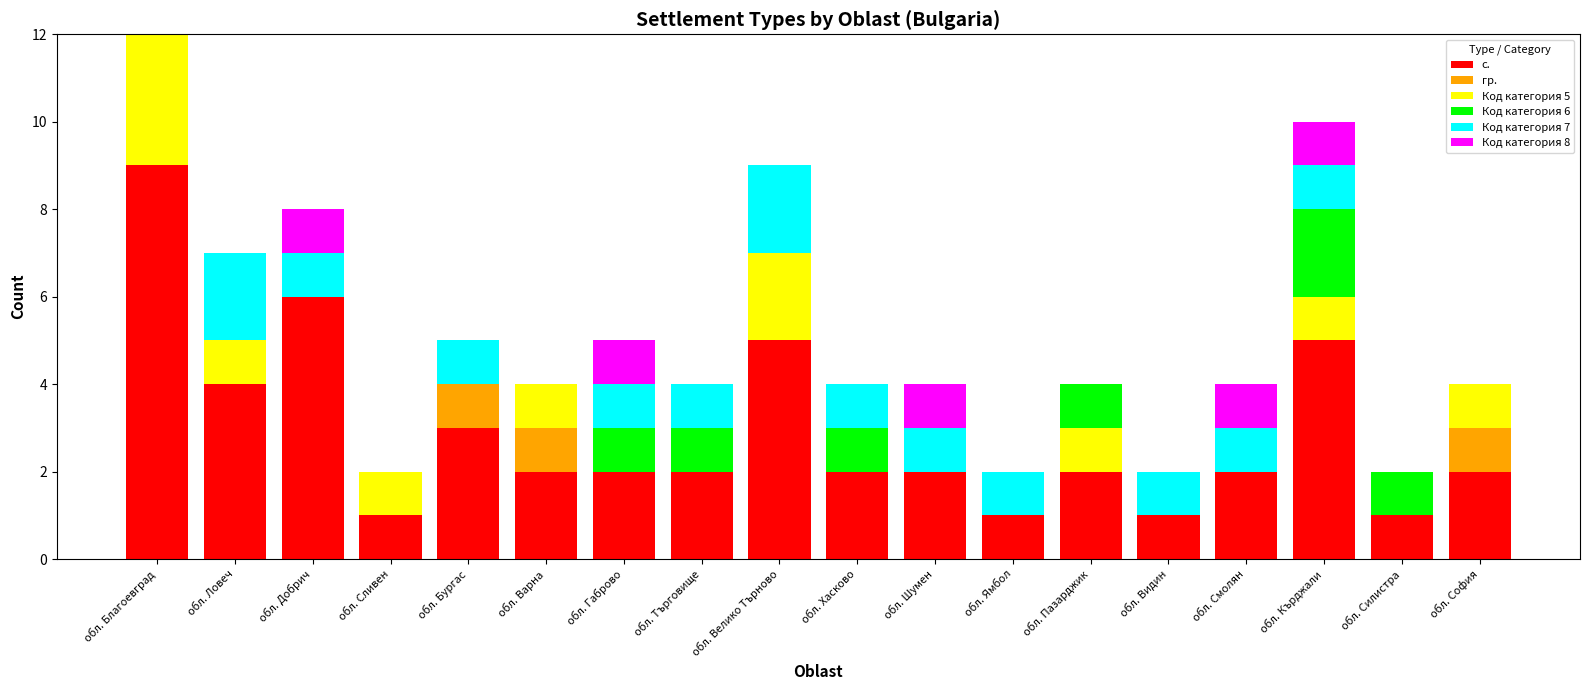

What is the total value across all series at обл. Бургас?

5